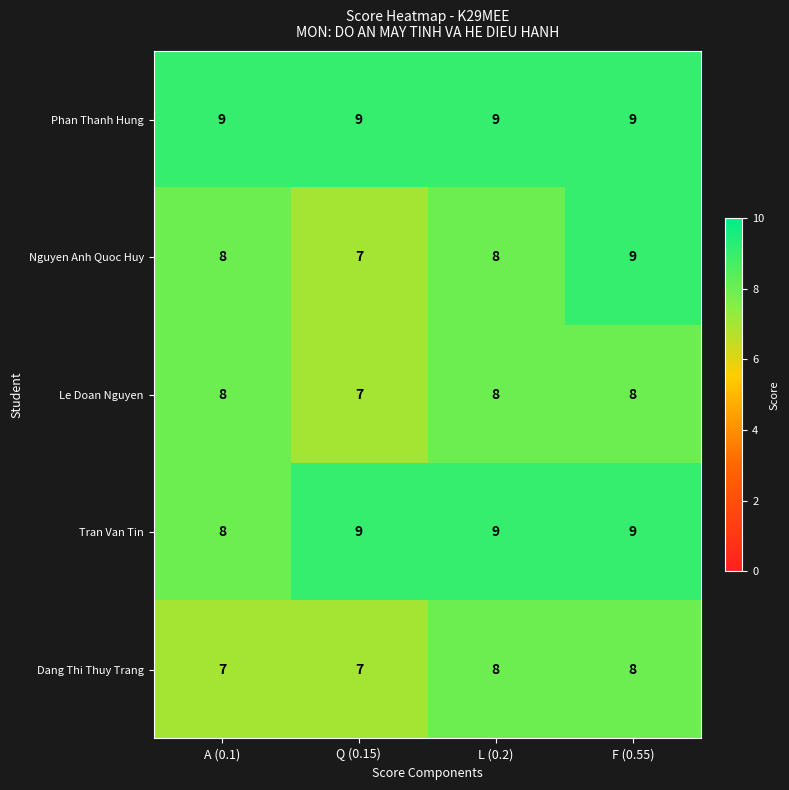

What value does the Nguyen Anh Quoc Huy series have at A (0.1)?

8